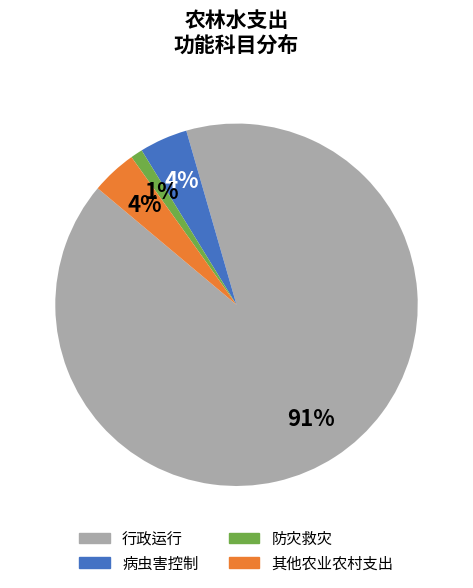

Combined, do 其他农业农村支出 and 病虫害控制 account for over 50%?

No